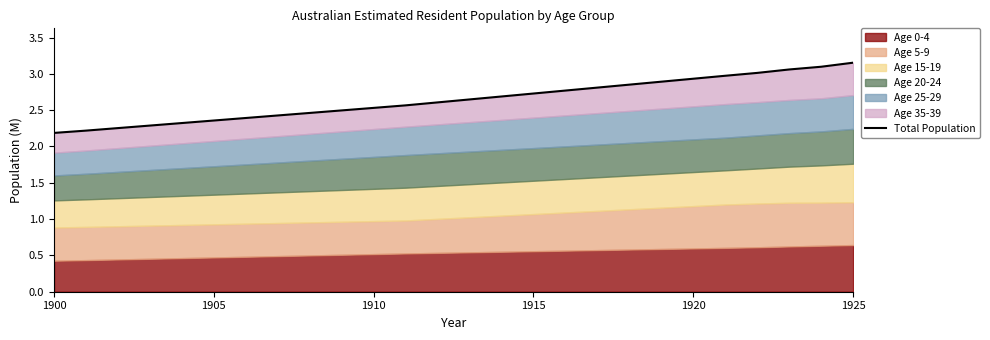

Reading right to left, list all the values displayed in this chart.

3.2	3.1	3.1	3.0	3.0	2.9	2.9	2.9	2.8	2.8	2.7	2.7	2.6	2.6	2.6	2.5	2.5	2.5	2.4	2.4	2.4	2.3	2.3	2.3	2.2	2.2